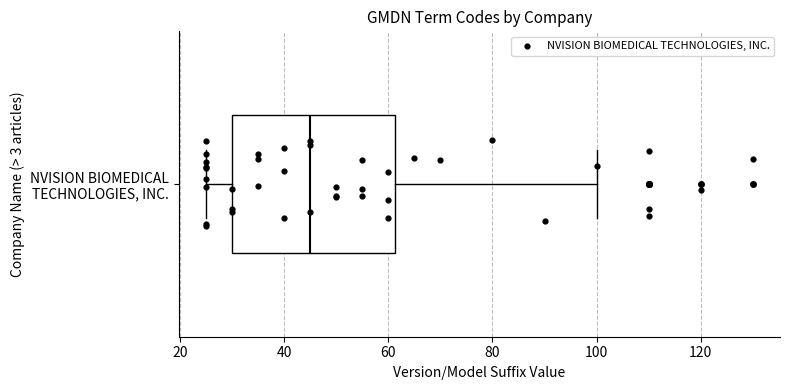

Where is the right edge of the box for NVISION BIOMEDICAL TECHNOLOGIES, INC. on the x-axis? The values are not printed on the chart, so give them approximately, as read against the axis.

62